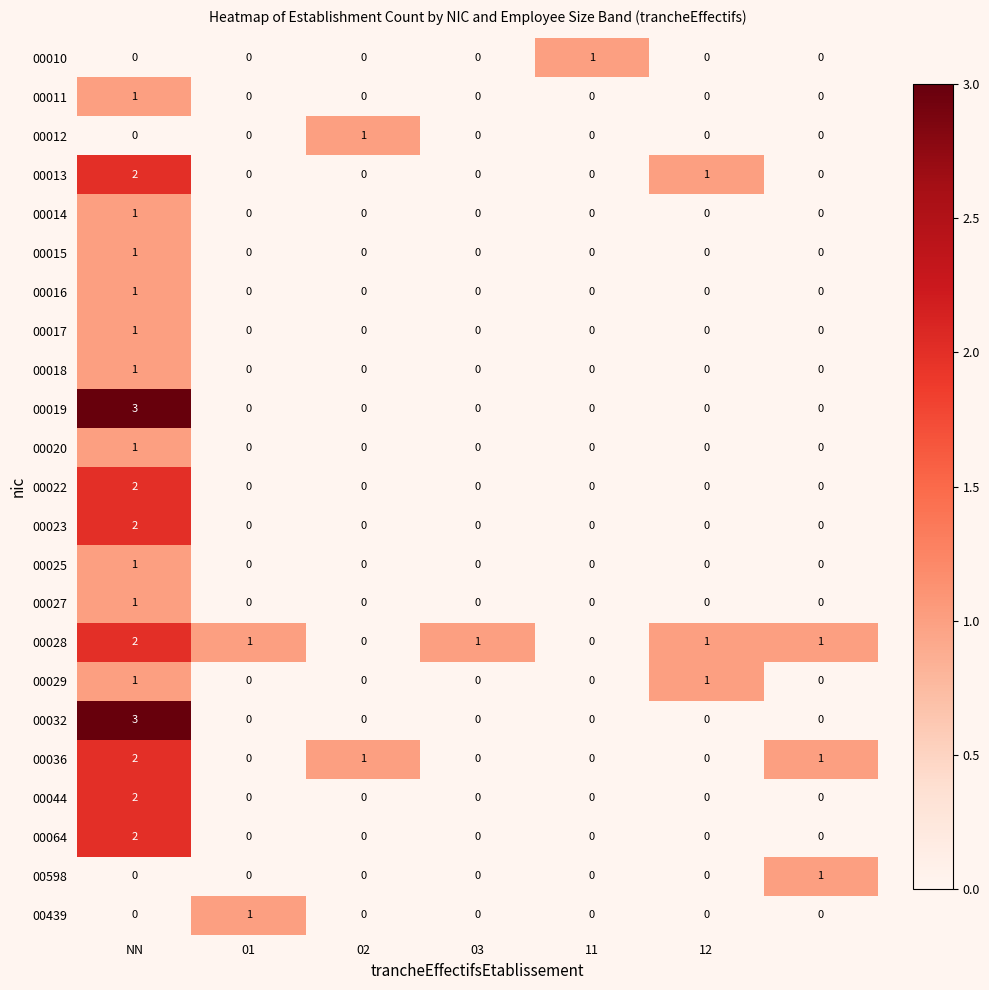

What is the greatest value displayed?

3